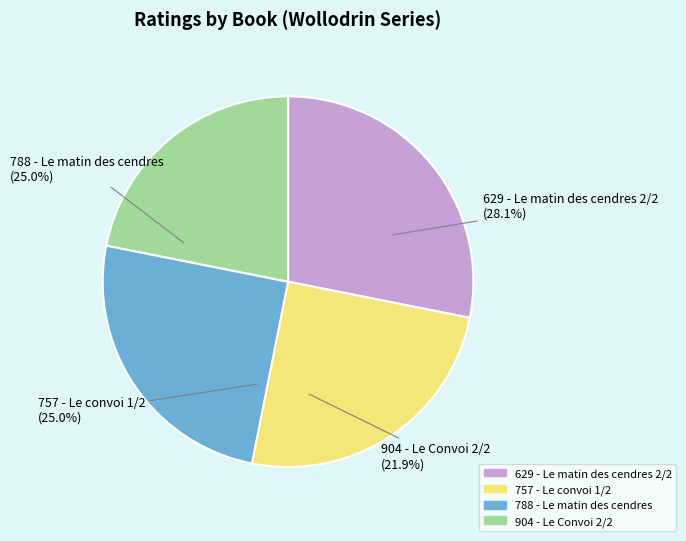

Rank the categories by value from highest to lowest.

629 - Le matin des cendres 2/2, 757 - Le convoi 1/2, 788 - Le matin des cendres, 904 - Le Convoi 2/2